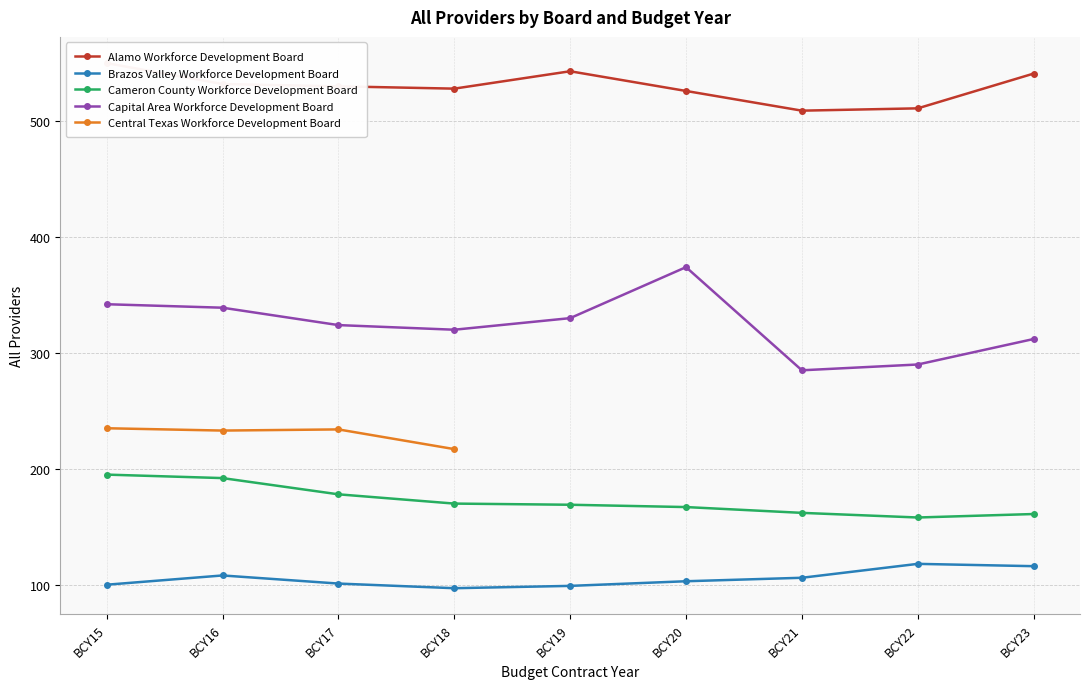

Which series changed the most between BCY17 and BCY22?

Capital Area Workforce Development Board